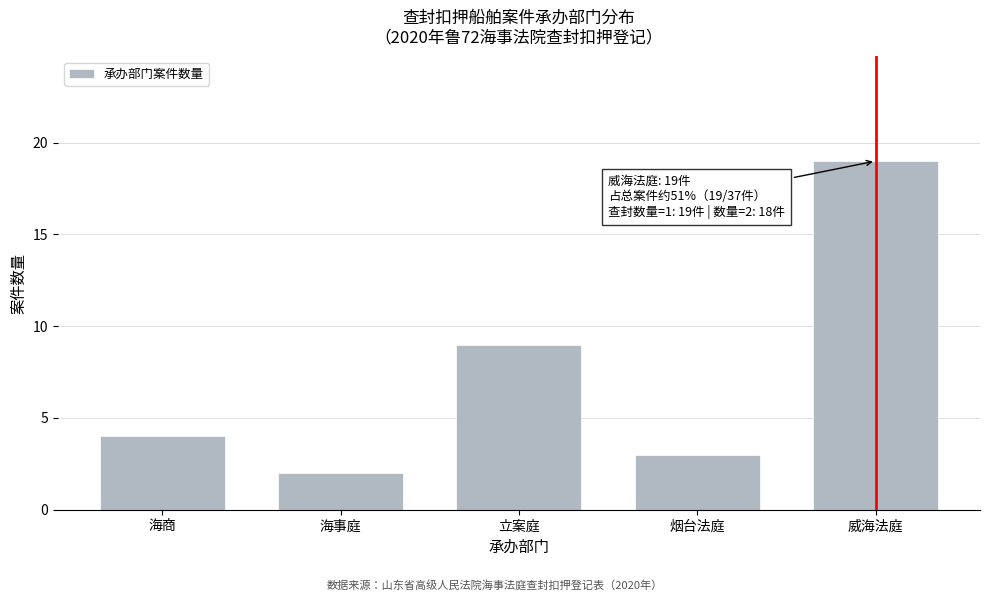

Reading right to left, what are all the values shown in this chart?

19	3	9	2	4